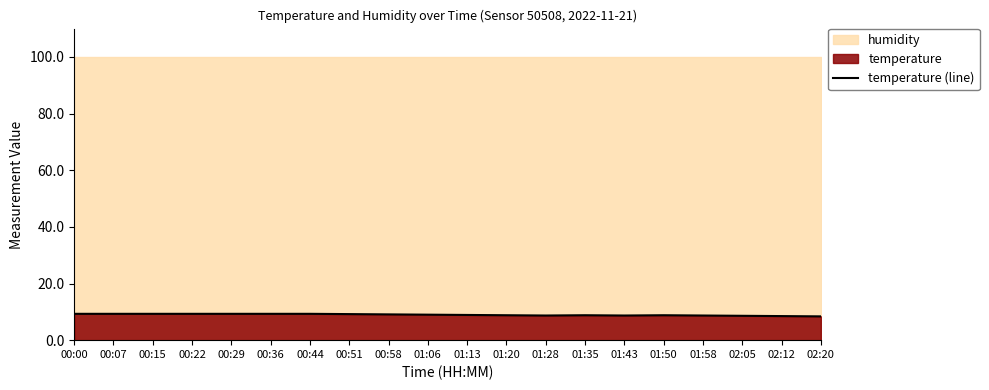

The chart shows a value of 5.8 at 00:07. True or false?

False